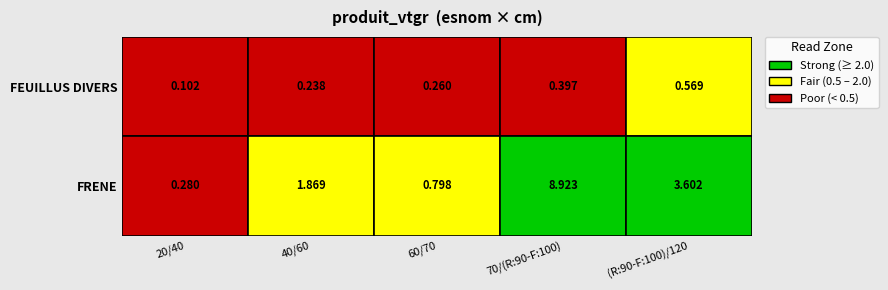

What is the total value across all series at 70/(R:90-F:100)?

9.3